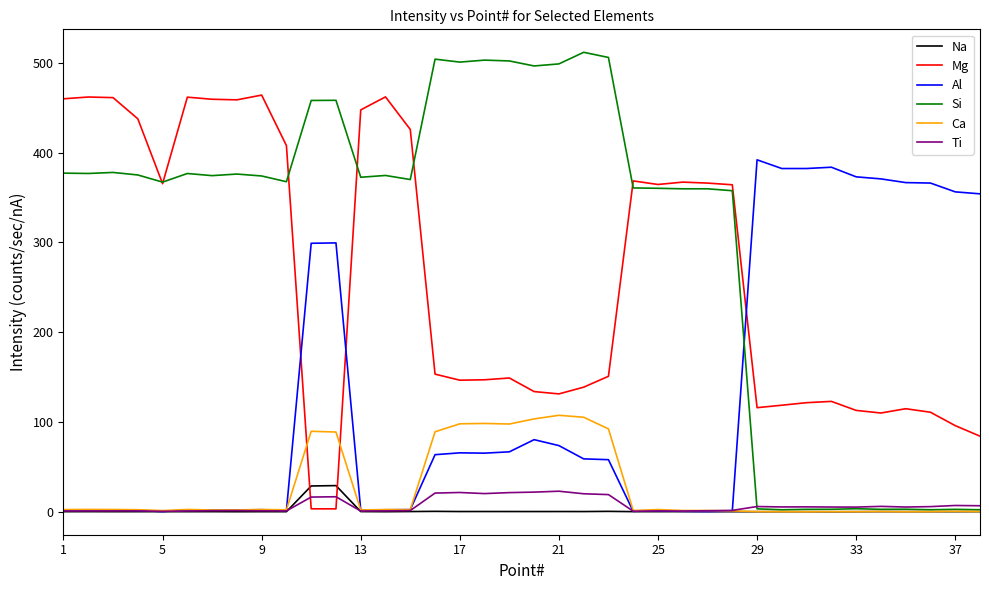

How many times do Si and Al cross each other?

1